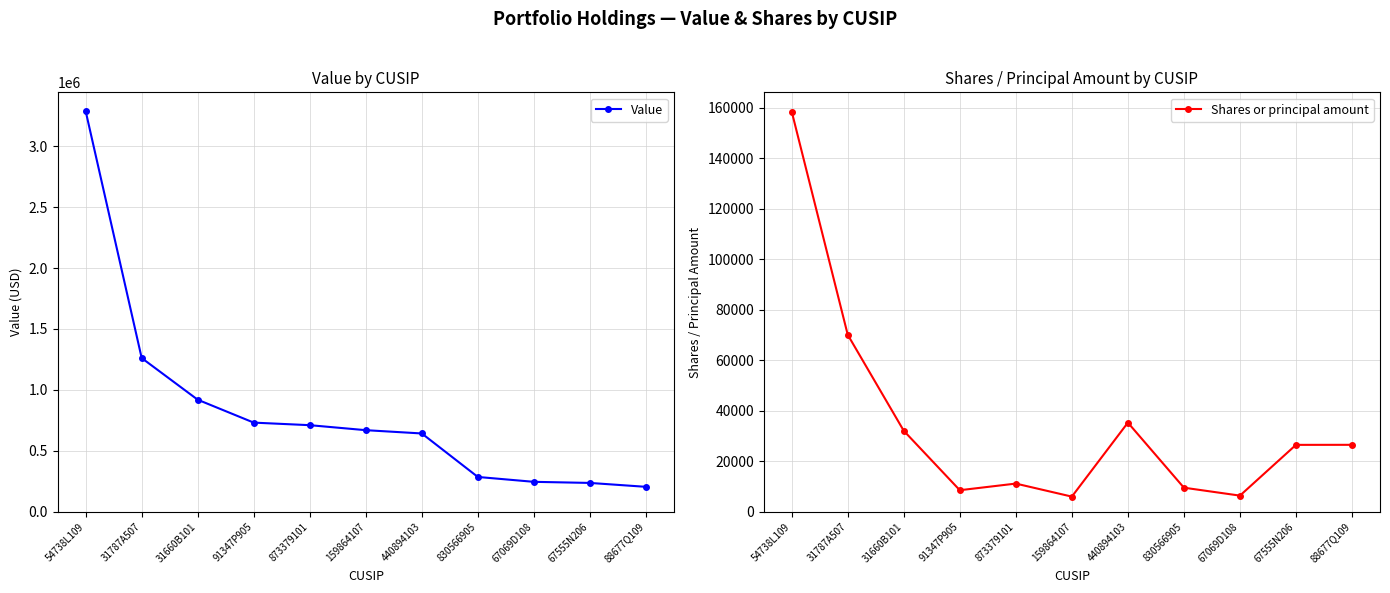

Where is Value nearest to the value 1746000?

31787A507